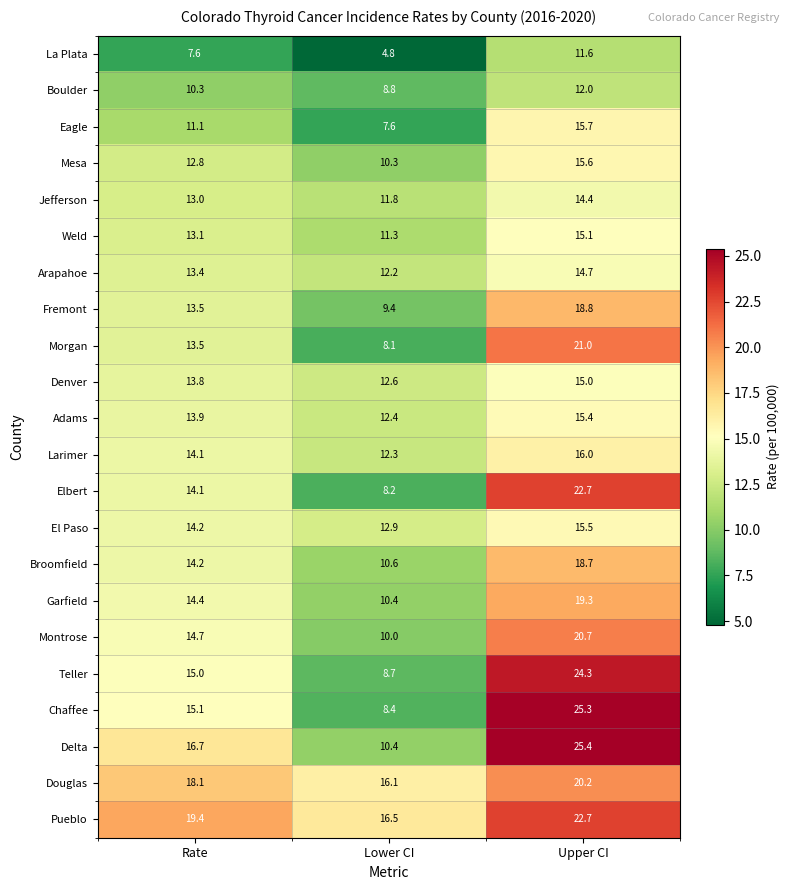

What is the sum of the Garfield values at Upper CI and Lower CI?

29.7